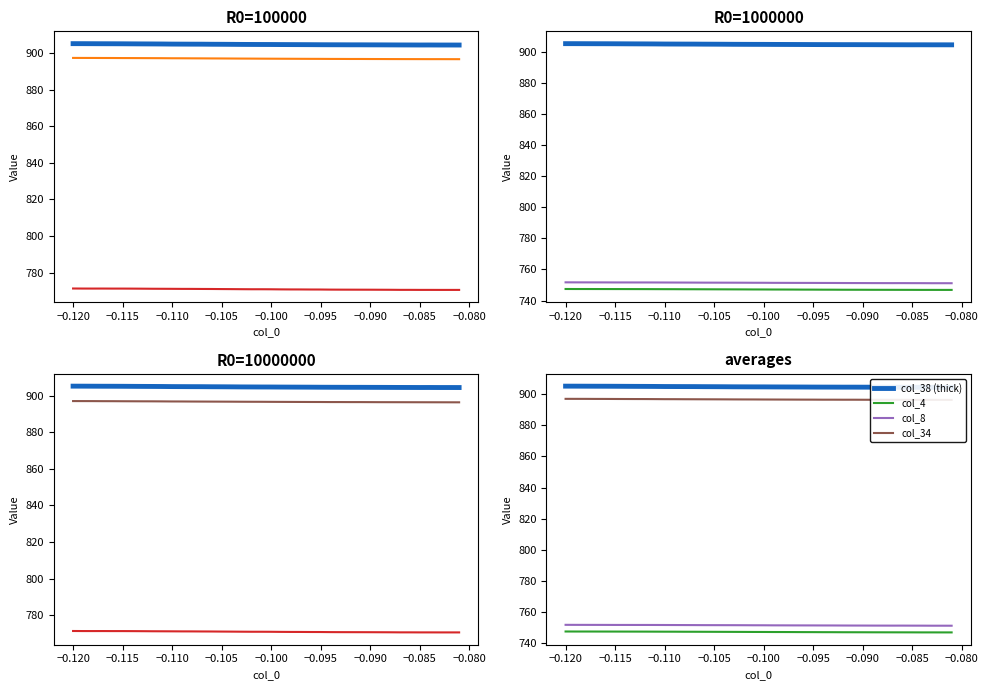

What is the sum of all col_15 values?

30836.2